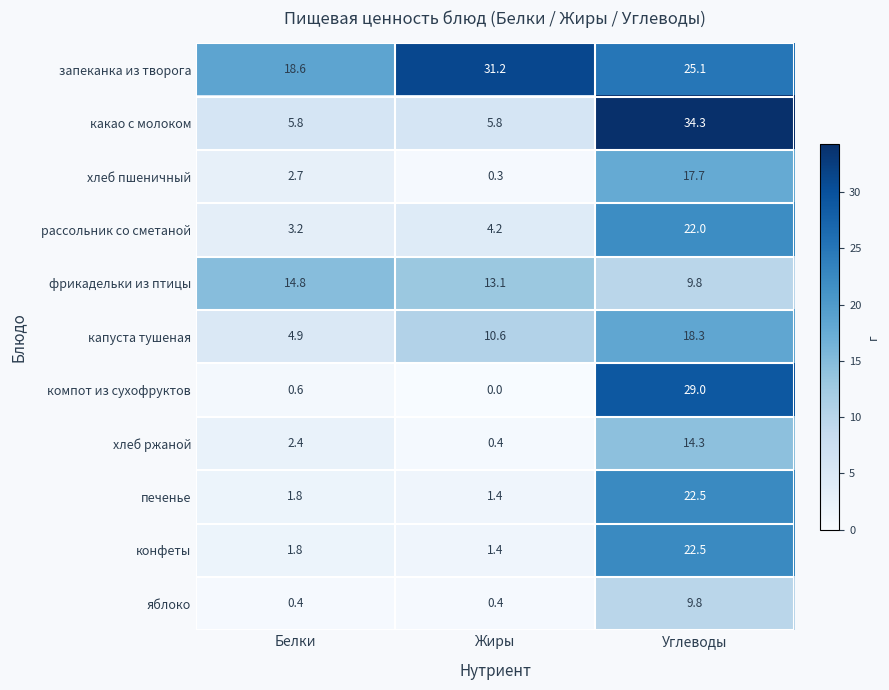

The value of компот из сухофруктов at Углеводы is 29.0. True or false?

True